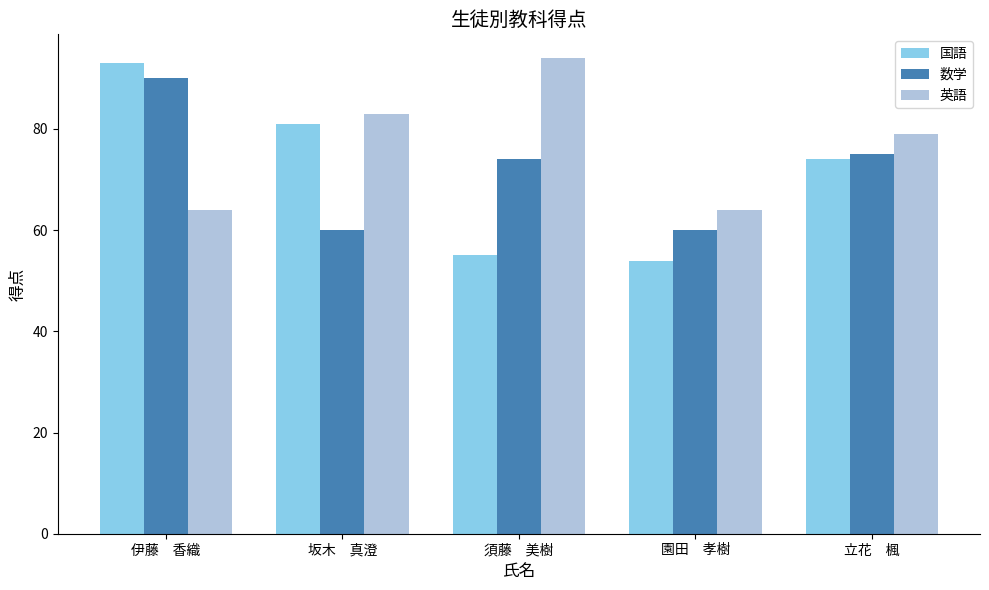

At which label is 国語 closest to 73?

立花　楓